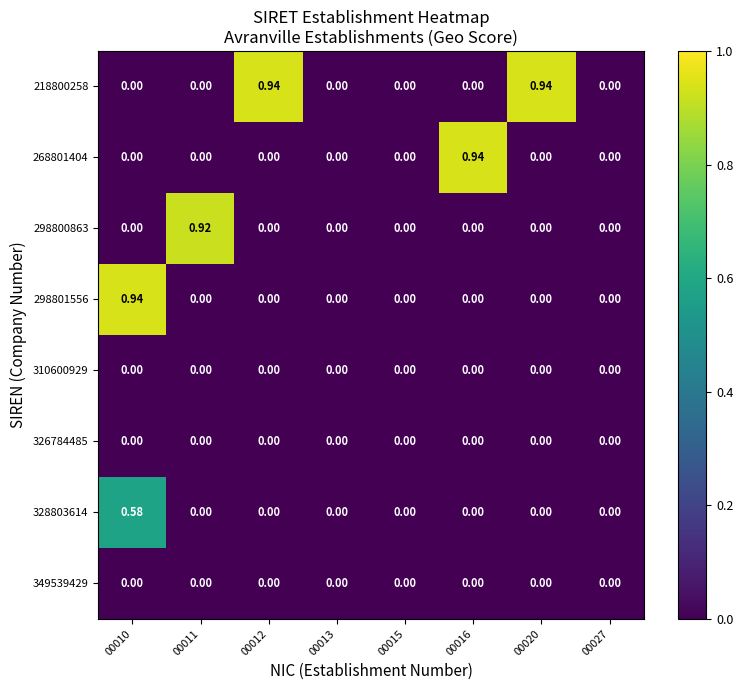

Count the number of categories in the chart.

8